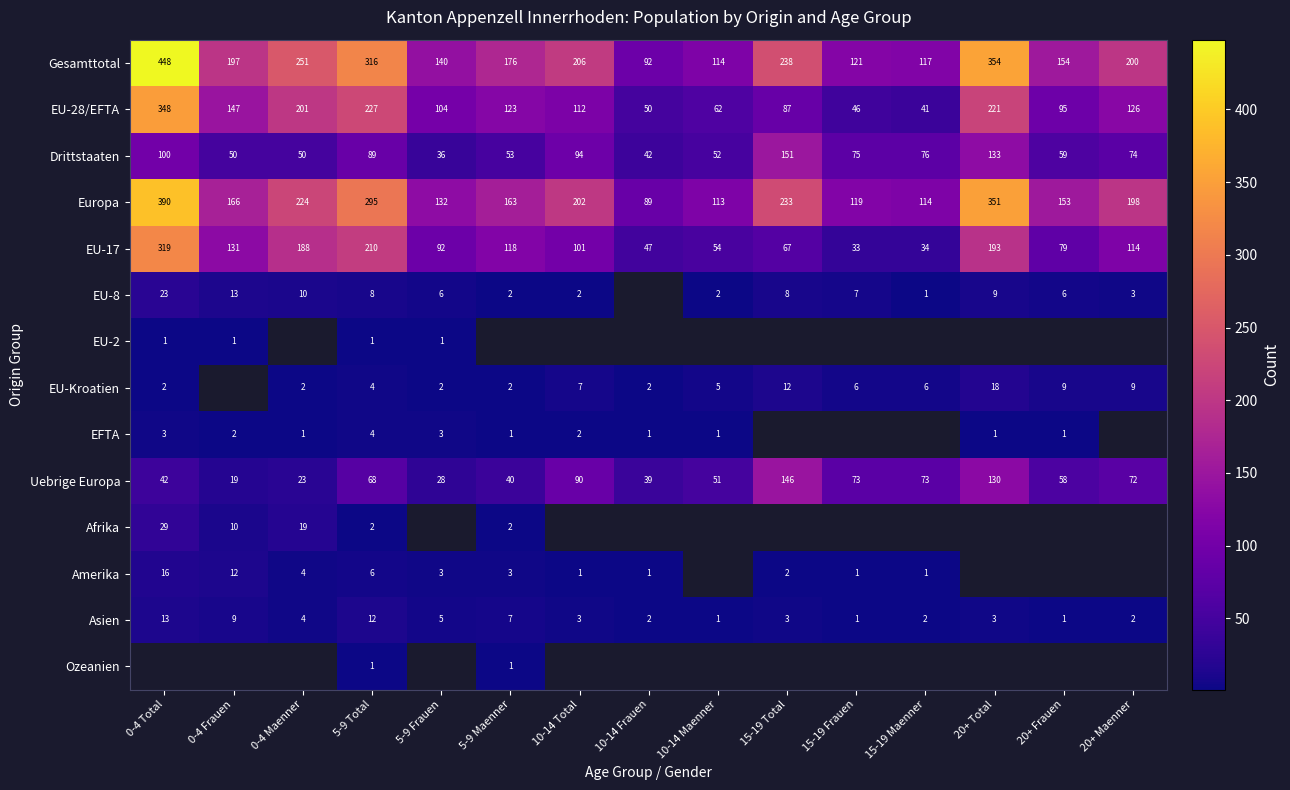

Is the value of Drittstaaten at 0-4 Frauen greater than the value of Europa at 10-14 Maenner?

No